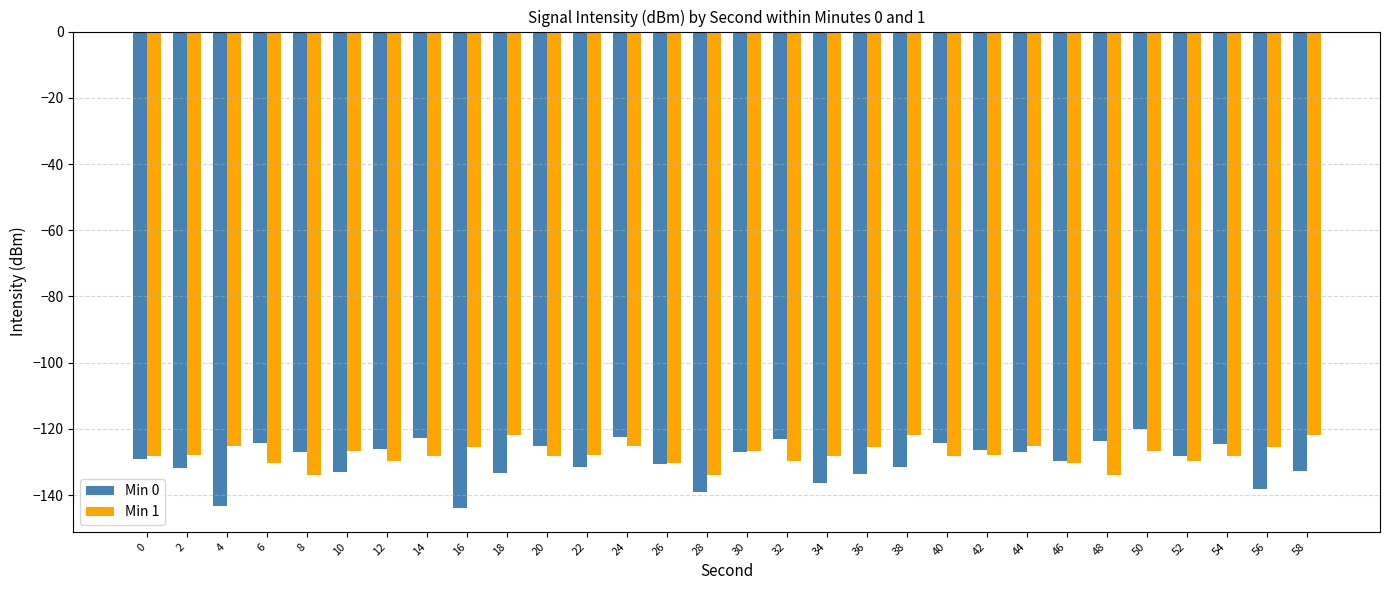

Rank the series at 56 from highest to lowest value.

Min 1, Min 0